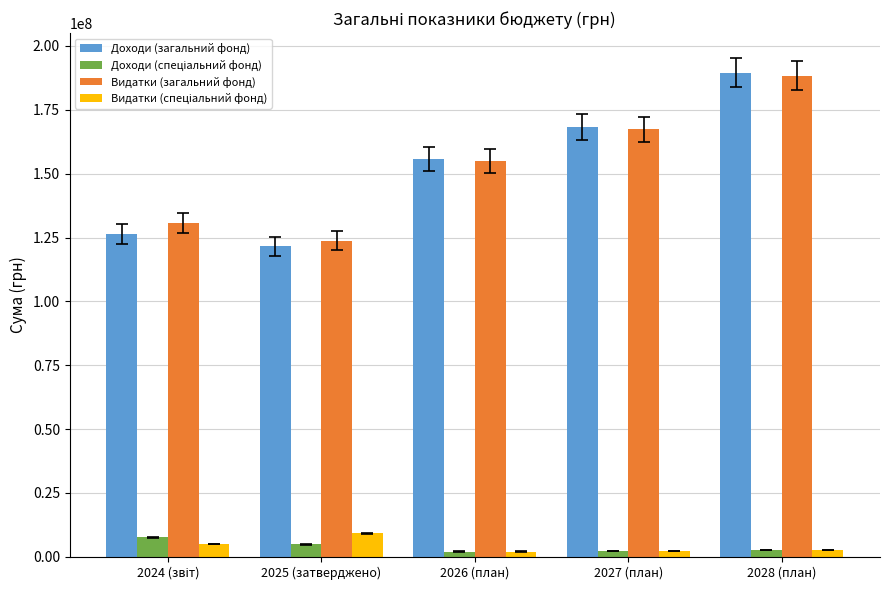

At how many categories does at least one series exceed 20500067?

5